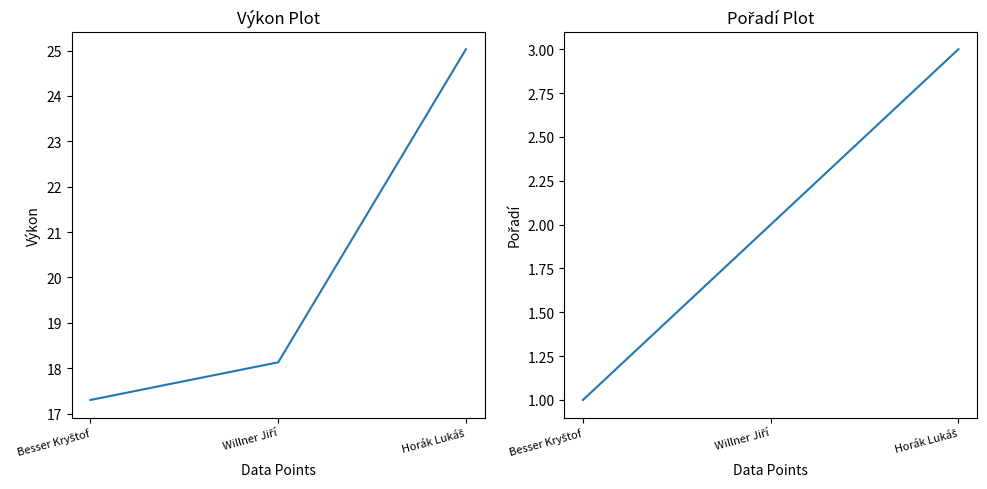

What is the difference between the maximum and minimum values in the Pořadí series?

2.0